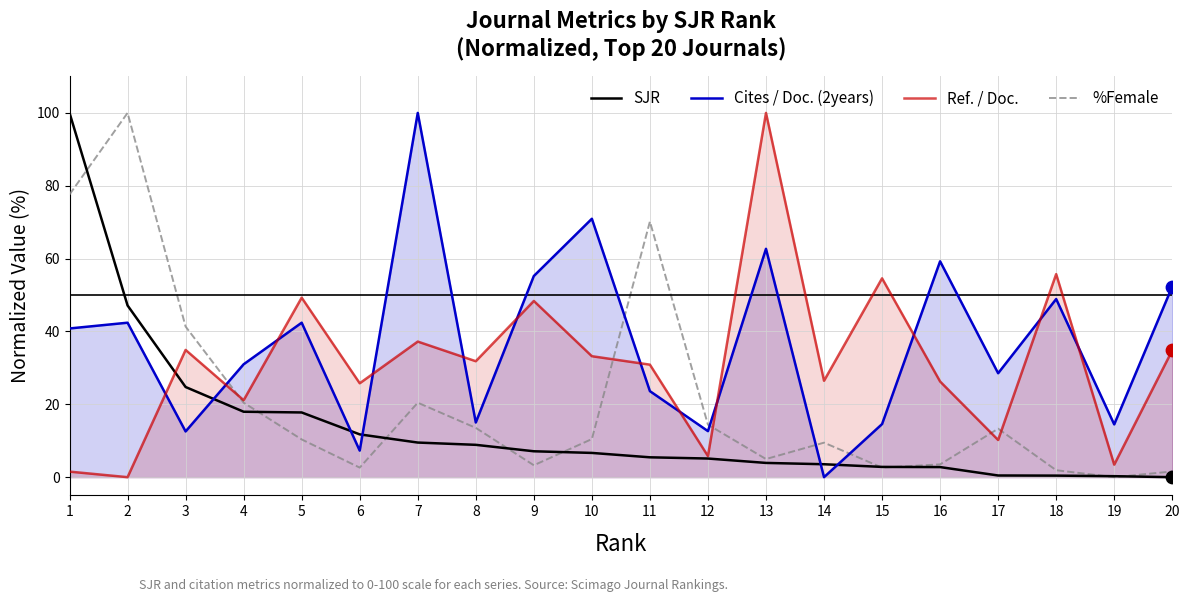

Which series has the widest spread of Y values?

SJR